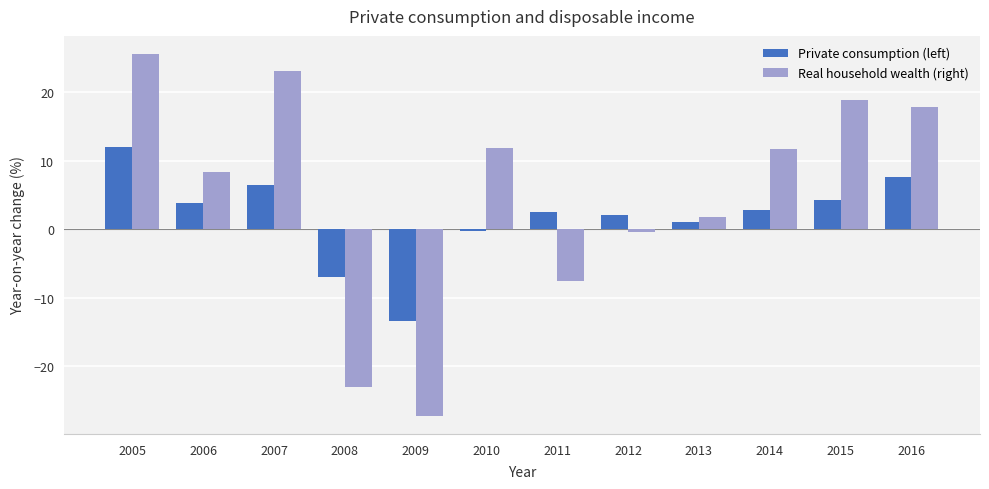

The value of Private consumption (left) at 2014 is 2.9. True or false?

True